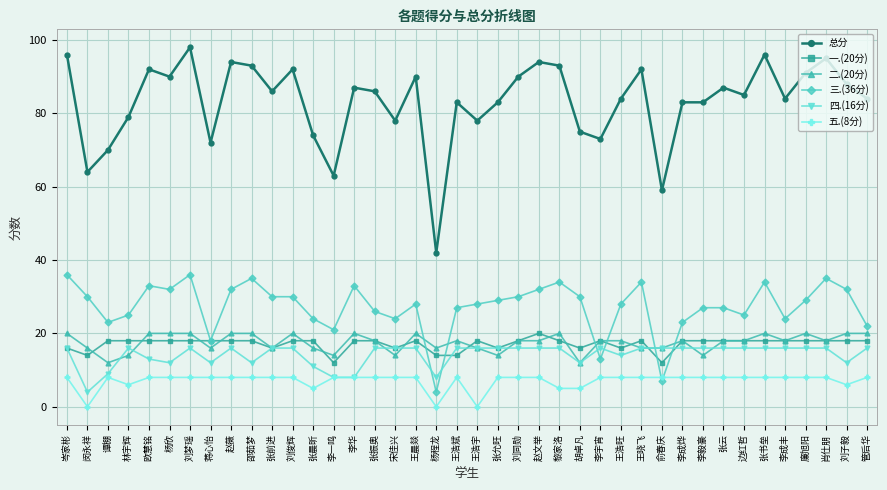

Is it true that 一.(20分) equals 18 at 张云?

True